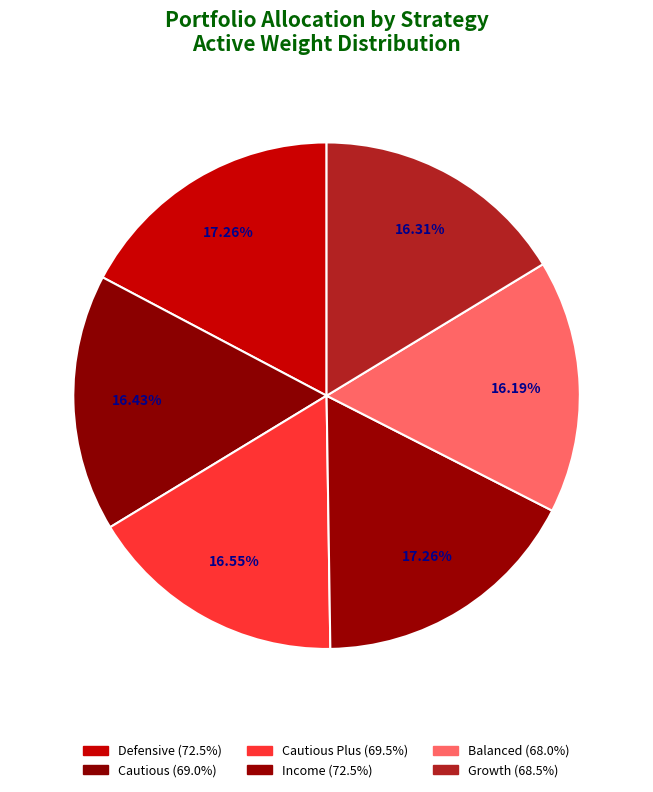

How many segments does this pie chart have?

6